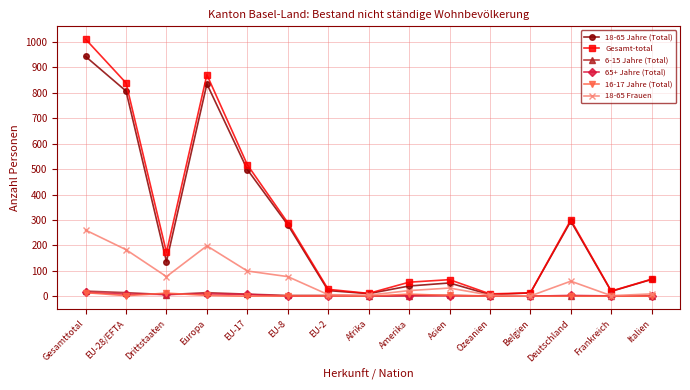

Which series changed the most between Drittstaaten and Ozeanien?

Gesamt-total